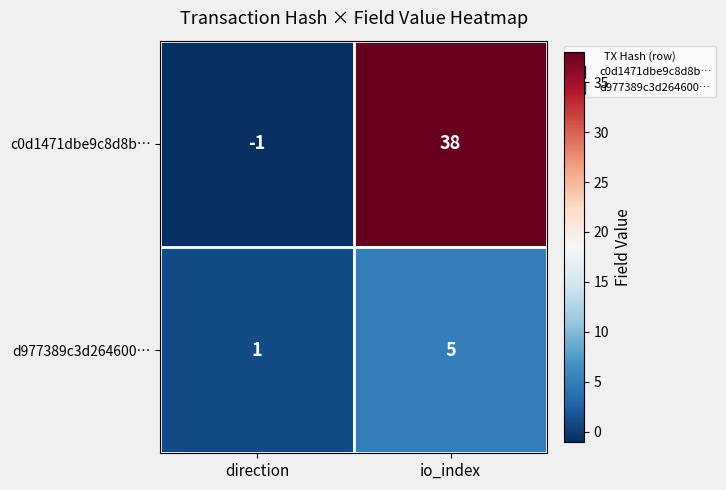

How many series are shown in this chart?

2